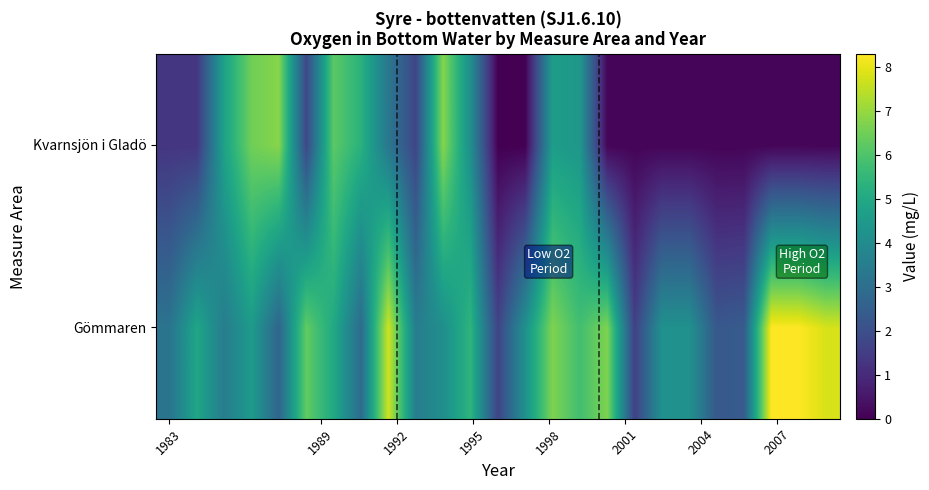

Reading left to right, transcribe all the data shown in this chart.

Gömmaren: 3.2	4.9	3.5	4.5	2.7	6.3	5.0	2.9	7.7	3.5	4.1	5.4	1.7	4.2	6.7	5.8	6.7	1.6	4.2	4.2	2.3	2.4	8.3	8.3	7.8
Kvarnsjön i Gladö: 1.3	1.3	4.8	6.5	6.8	1.8	6.2	5.3	3.3	1.7	6.8	4.1	0.0	0.0	4.6	4.4	0.1	0.1	0.1	0.1	0.1	0.1	0.1	0.1	0.1